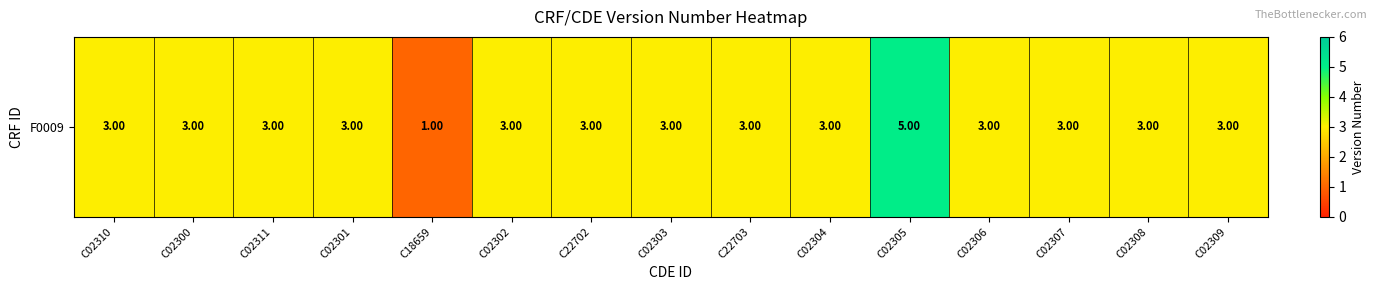

List the labels in order of value, smallest first.

C18659, C02310, C02300, C02311, C02301, C02302, C22702, C02303, C22703, C02304, C02306, C02307, C02308, C02309, C02305